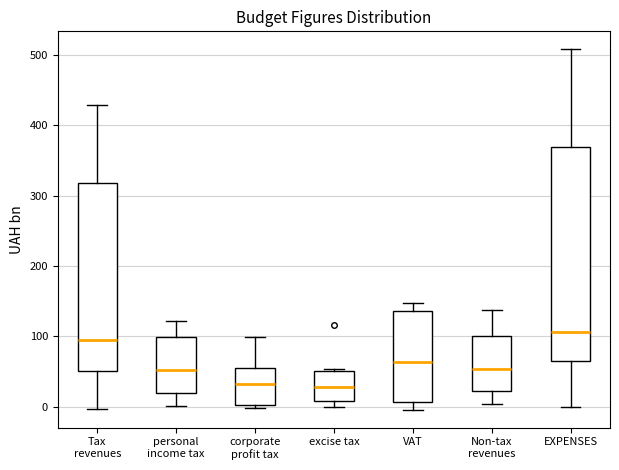

Reading left to right, read every box against the y-axis: the position of its median line, the range the box covers, and the ends of its whiskers. The values are not printed on the chart, so give them approximately, as read against the axis.

Tax revenues: median 100, box 50 to 320, whiskers 0 to 430
personal income tax: median 50, box 20 to 100, whiskers 0 to 120
corporate profit tax: median 30, box 0 to 60, whiskers 0 (just below the box's lower edge) to 100
excise tax: median 30, box 10 to 50, whiskers 0 to 50
VAT: median 60, box 10 to 140, whiskers 0 to 150
Non-tax revenues: median 50, box 20 to 100, whiskers 0 to 140
EXPENSES: median 110, box 70 to 370, whiskers 0 to 510